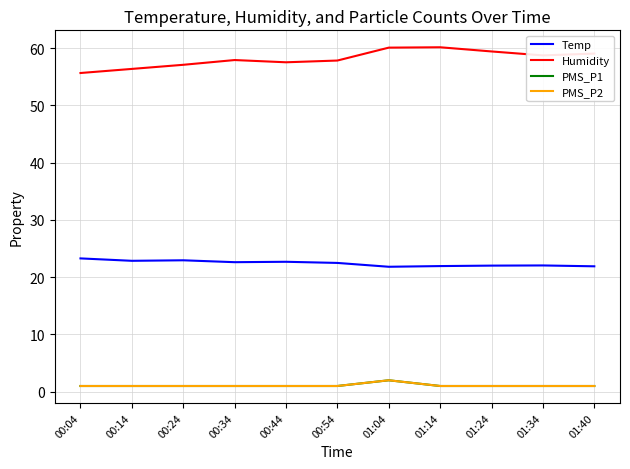

In PMS_P1, how many points are higher than both neighbors (excluding endpoints)?

1